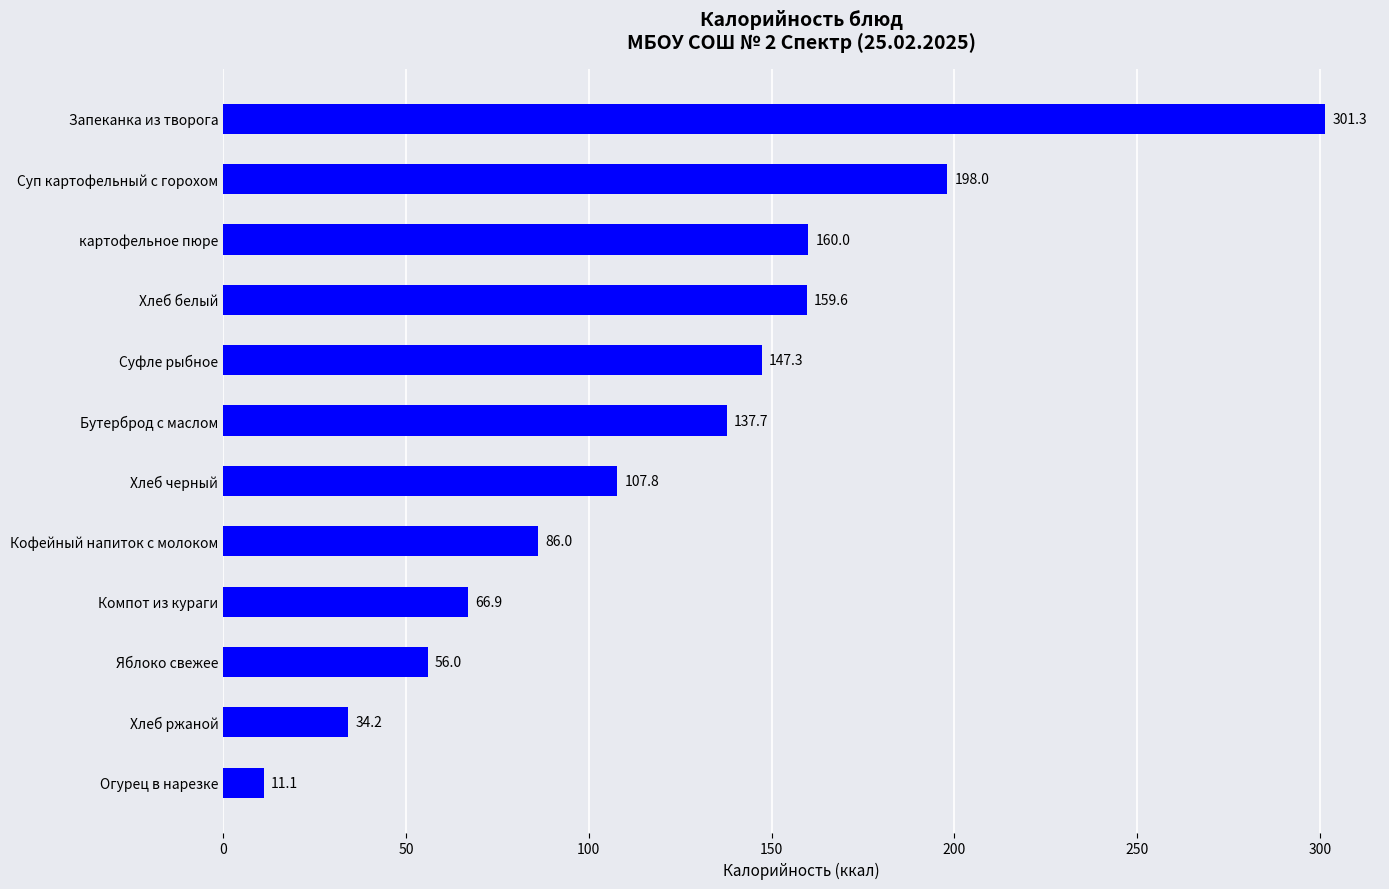

Is it true that the value at Хлеб белый is 159.6?

True